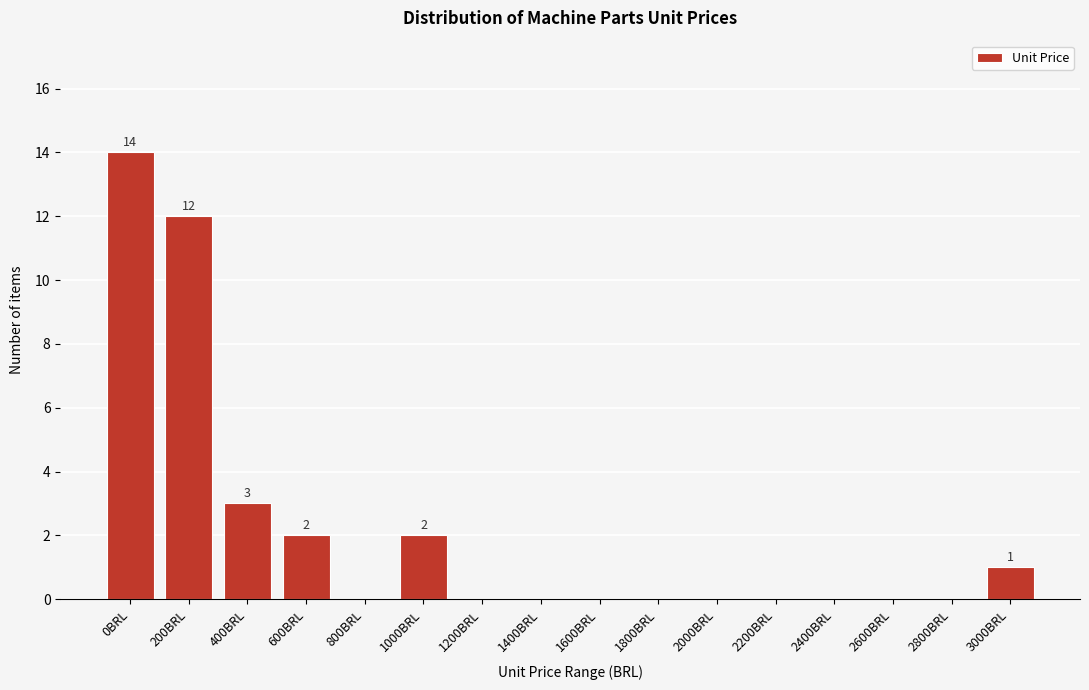

Reading left to right, what are all the values shown in this chart?

0BRL=14	200BRL=12	400BRL=3	600BRL=2	800BRL=0	1000BRL=2	1200BRL=0	1400BRL=0	1600BRL=0	1800BRL=0	2000BRL=0	2200BRL=0	2400BRL=0	2600BRL=0	2800BRL=0	3000BRL=1